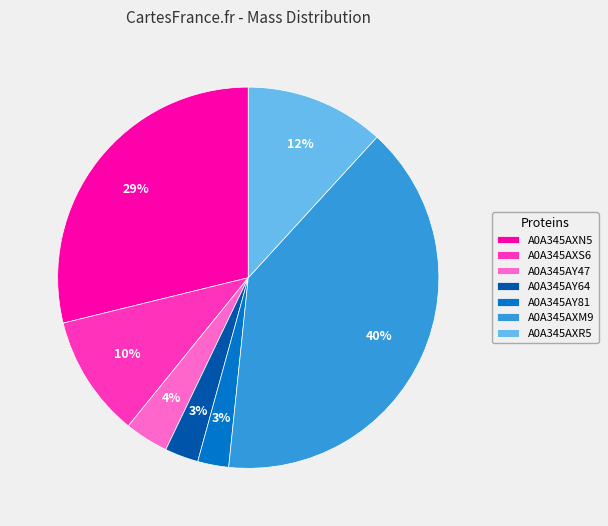

To the nearest percent, what is the difference between the largest and smallest slice percentages?

37%